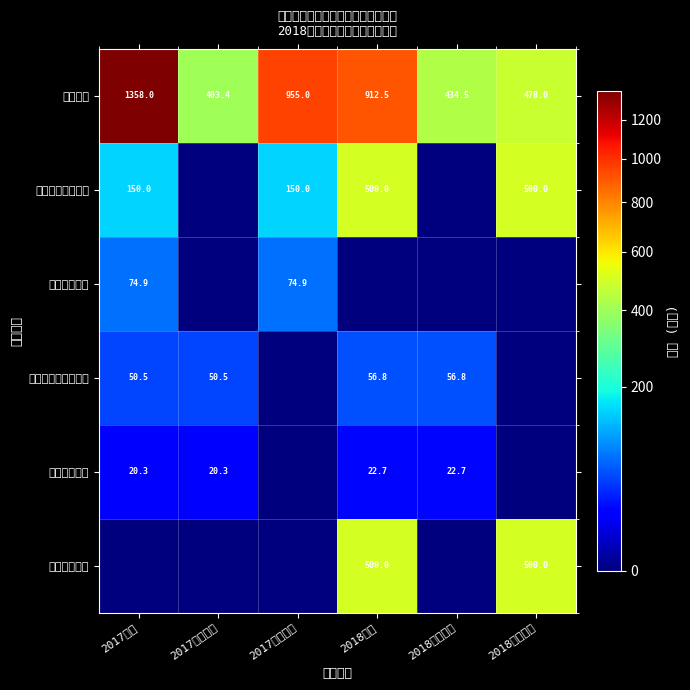

Is it true that 教育支出 equals 1358.0 at 2017合计?

True